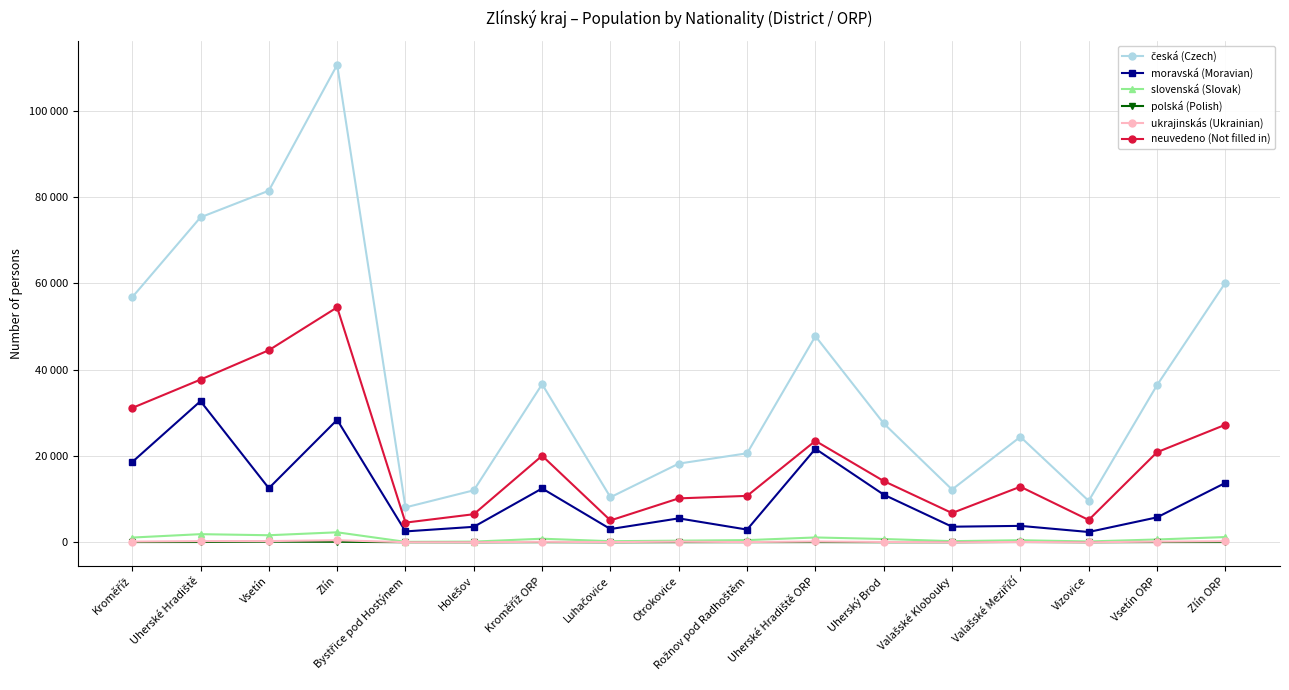

Does the chart have visible grid lines?

Yes